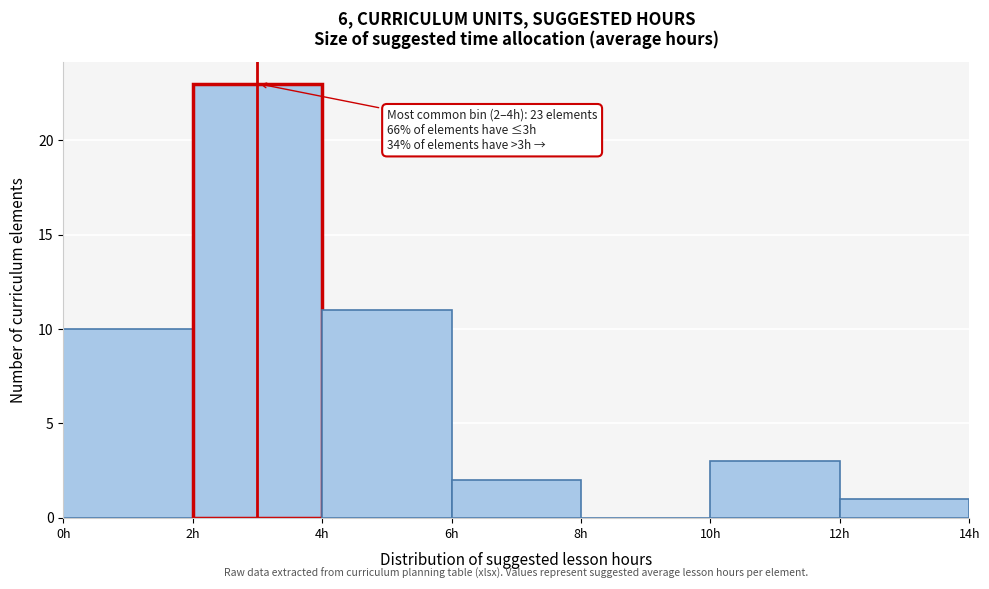

Which range on the x-axis has the tallest bar?

2 to 4